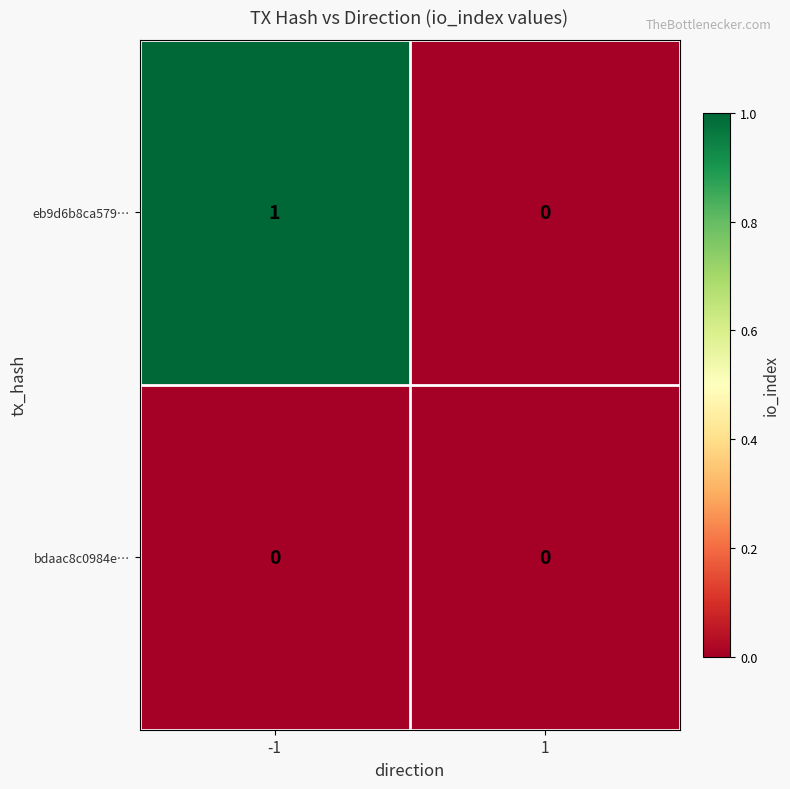

Rank the series by their average value, from highest to lowest.

eb9d6b8ca579…, bdaac8c0984e…